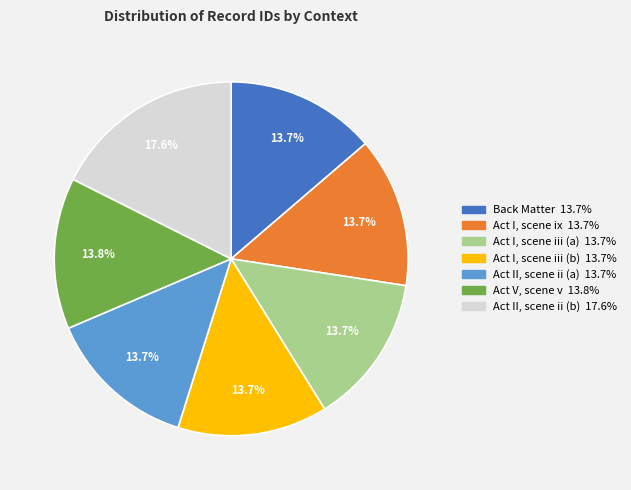

How much of the chart is everything except Act I, scene ix?

86.3%